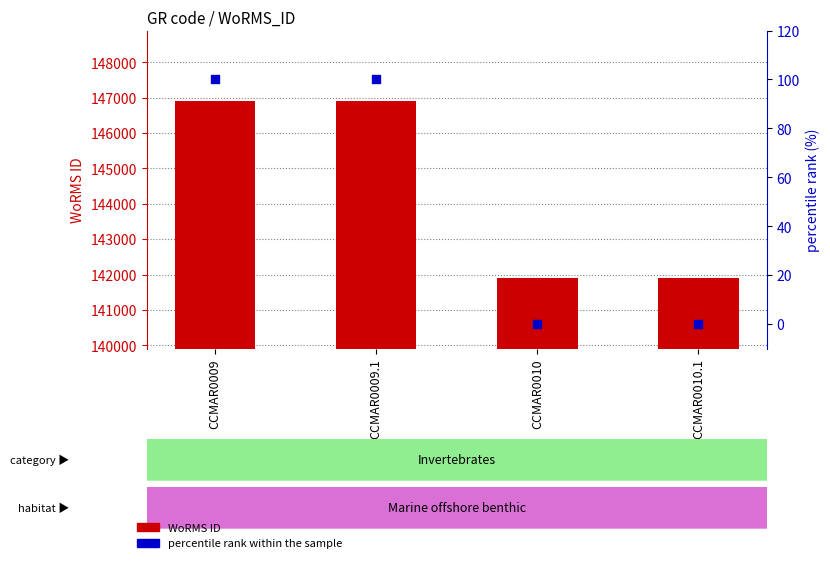

What is the total value across all series at CCMAR0010?

141907